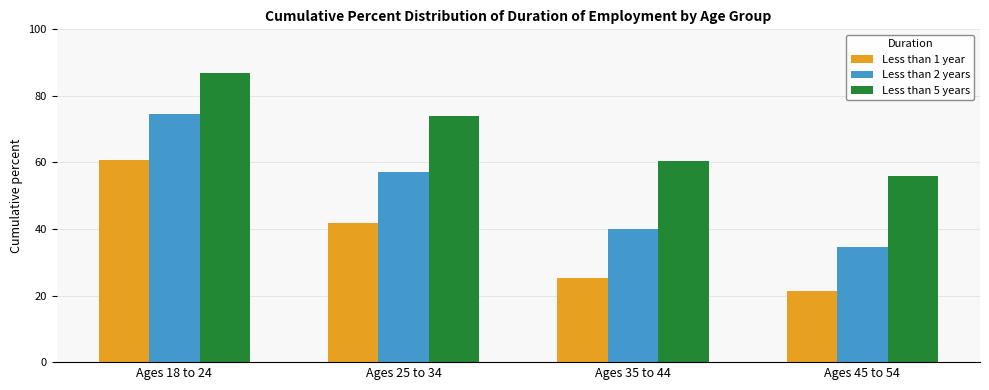

Reading right to left, list all the values displayed in this chart.

Less than 1 year: Ages 45 to 54=21.4	Ages 35 to 44=25.3	Ages 25 to 34=41.7	Ages 18 to 24=60.7
Less than 2 years: Ages 45 to 54=34.5	Ages 35 to 44=40.0	Ages 25 to 34=57.2	Ages 18 to 24=74.7
Less than 5 years: Ages 45 to 54=55.9	Ages 35 to 44=60.4	Ages 25 to 34=74.0	Ages 18 to 24=86.9